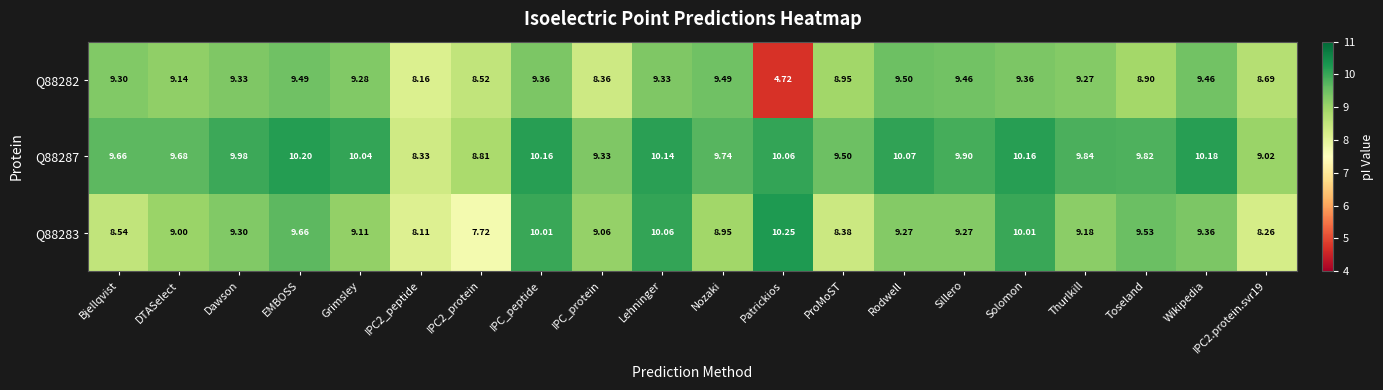

Is the value of Q88282 at Toseland greater than the value of Q88287 at Dawson?

No